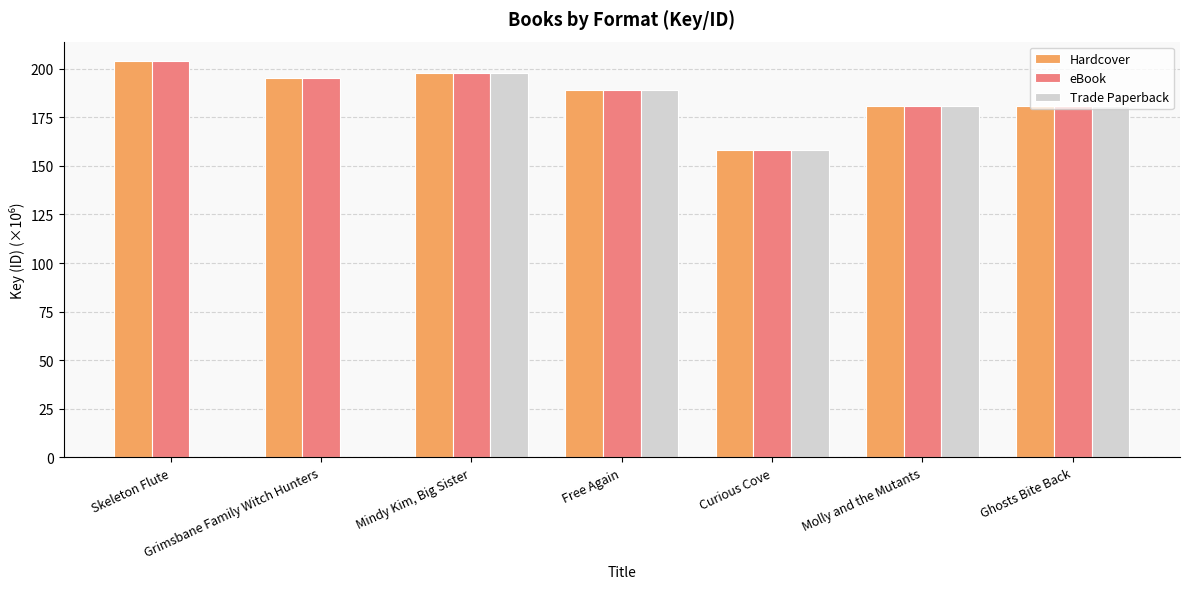

Does the chart contain stacked bars?

No